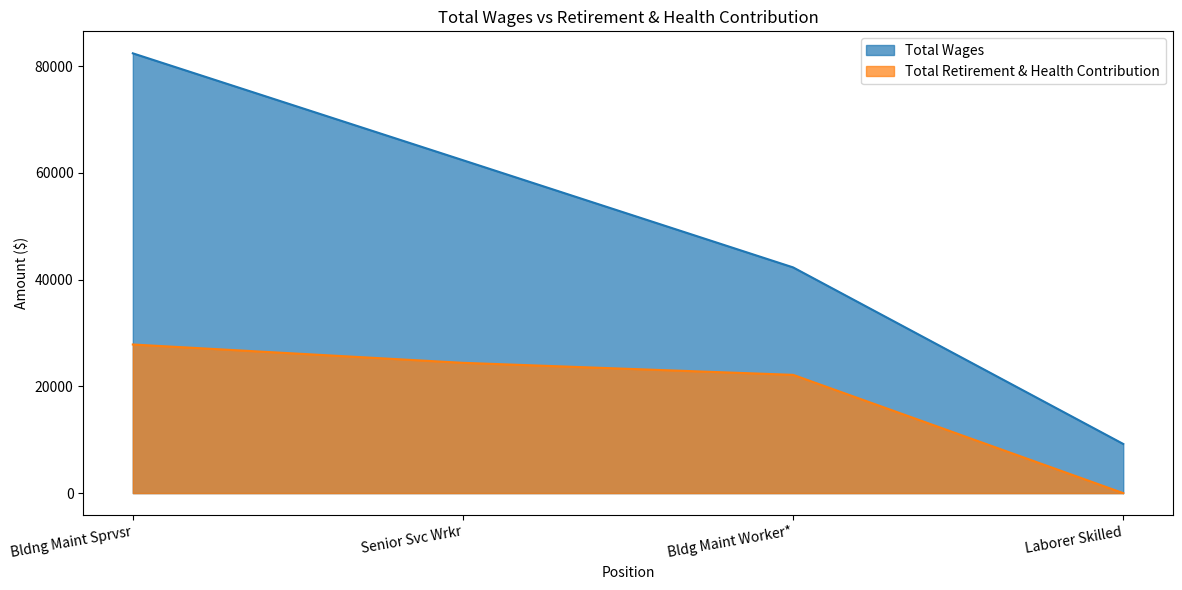

The Total Retirement & Health Contribution series shows 10919 at Laborer Skilled. True or false?

False